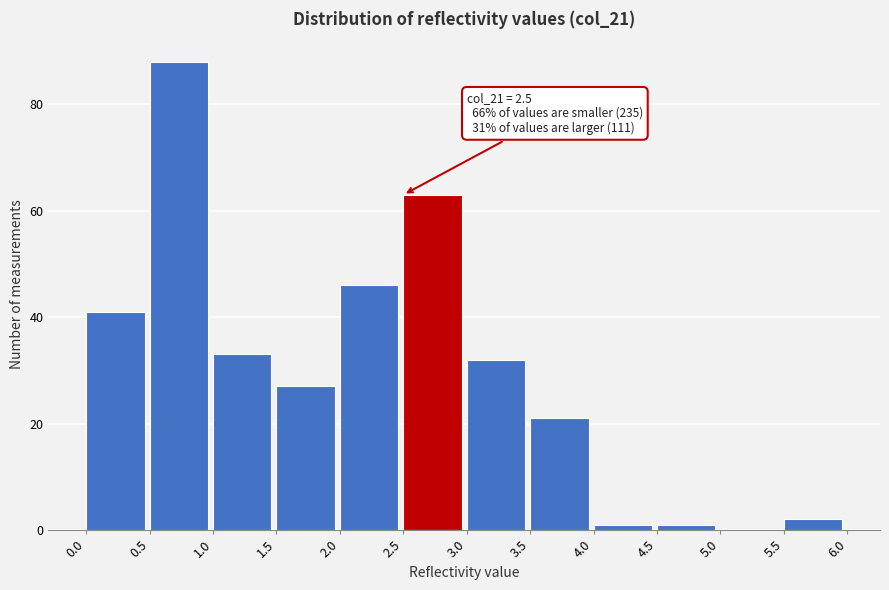

Which range on the x-axis has the tallest bar?

0.5 to 1.0